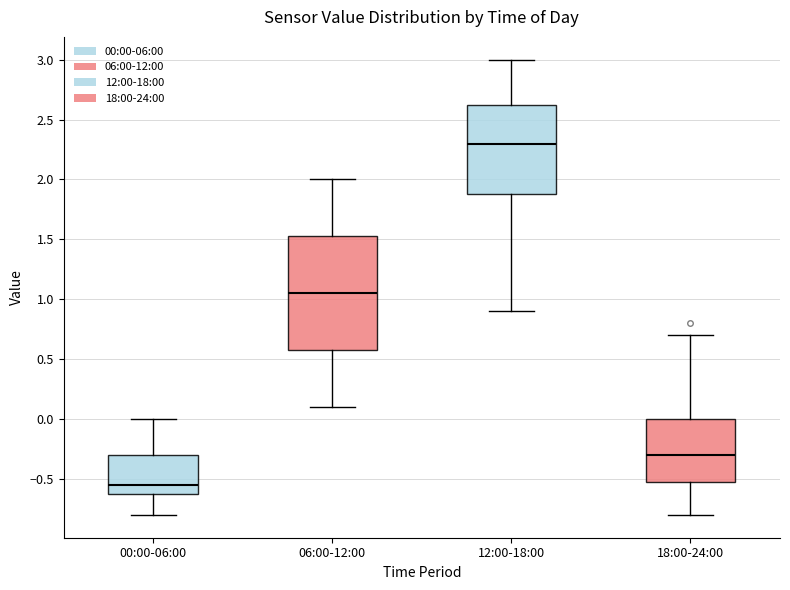

Which box has the lowest median line?

00:00-06:00